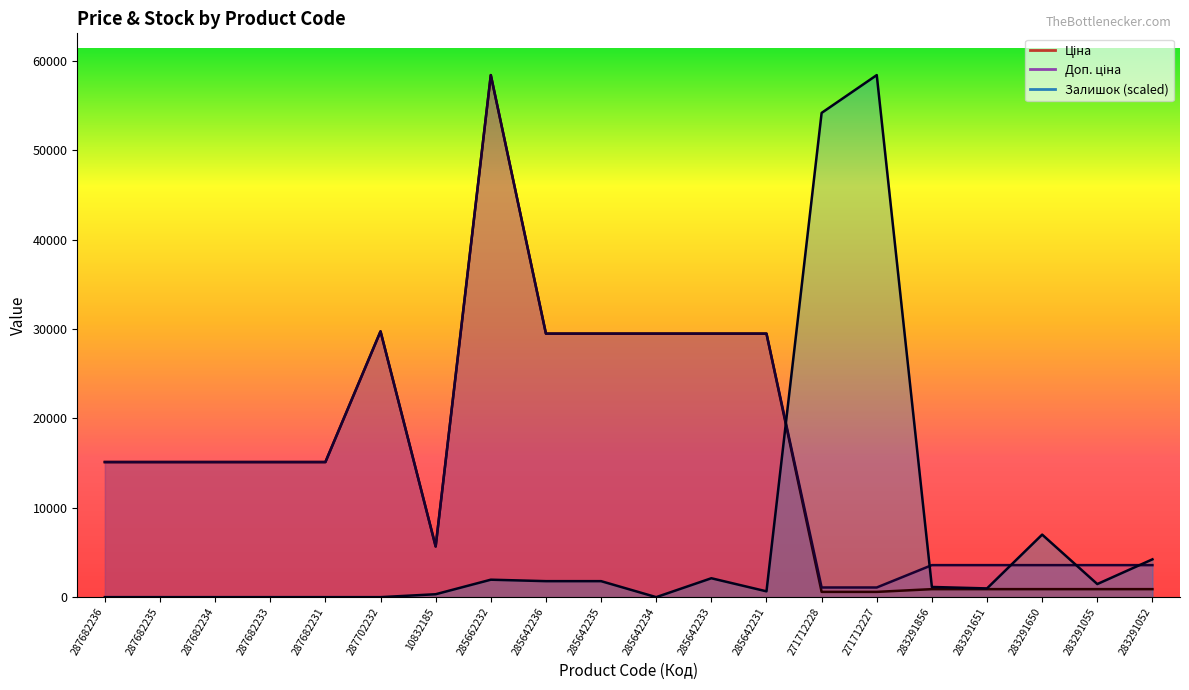

How many distinct data groups are displayed?

3